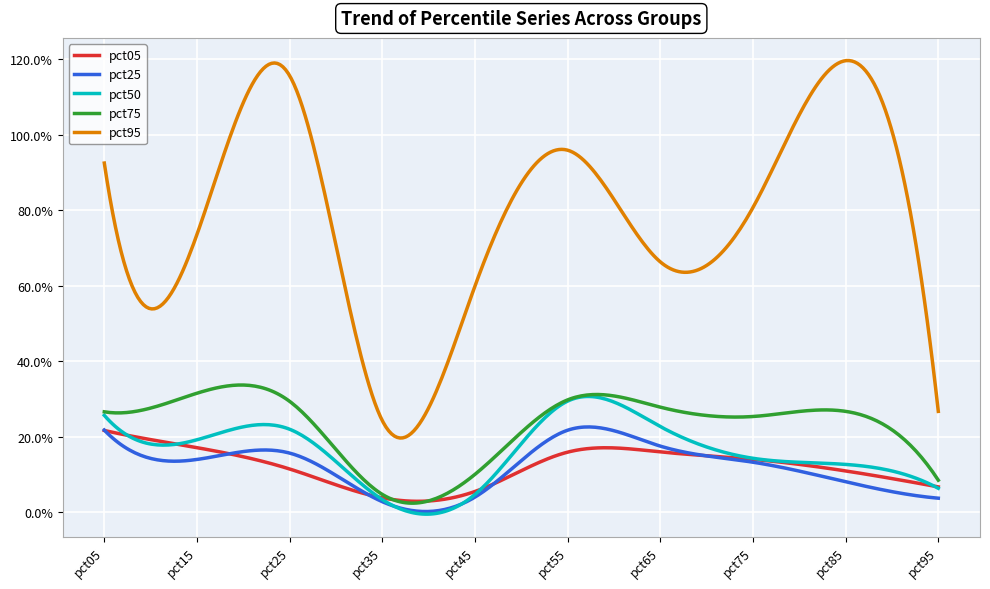

Is this an area chart (filled region under the line)?

No